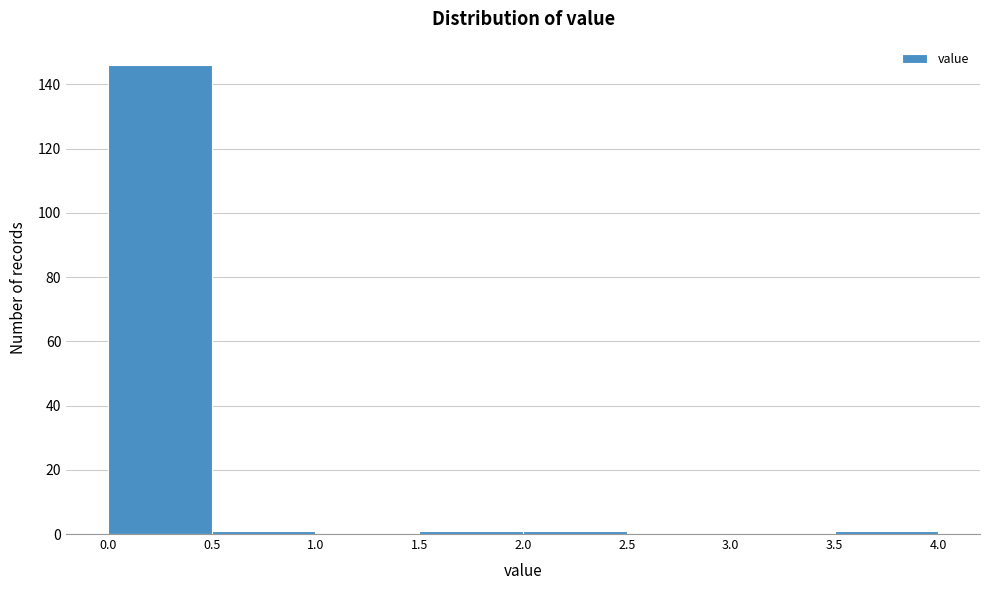

How tall is the bar that spans 0.0 to 0.5 on the x-axis? The values are not printed on the chart, so give them approximately, as read against the axis.

146